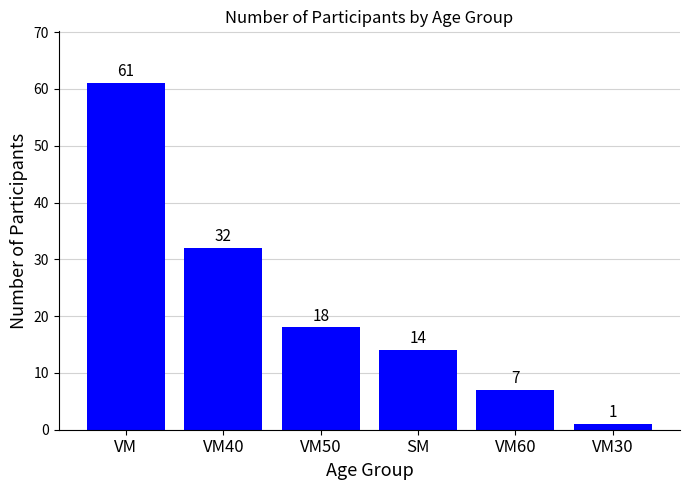

Which has a higher value, VM or VM40?

VM